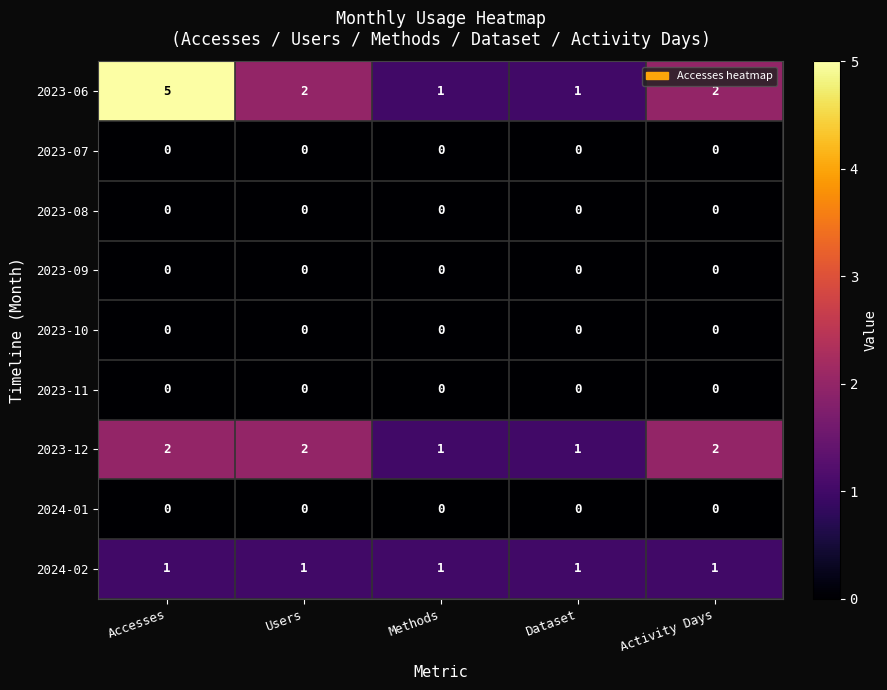

True or false: 2023-08 has a value of 0 at Activity Days.

True